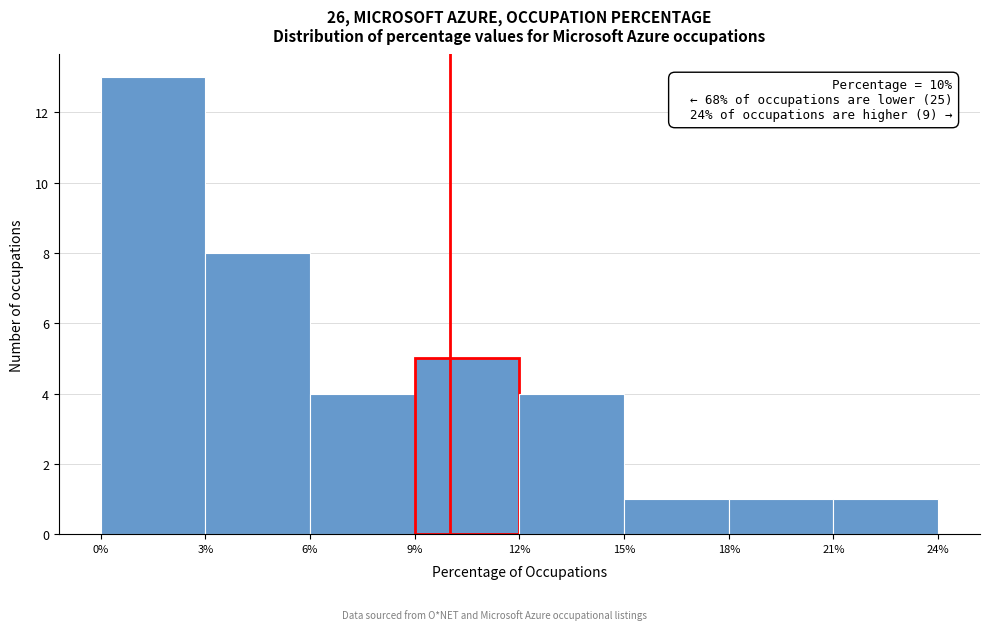

Which range on the x-axis has the tallest bar?

0% to 3%